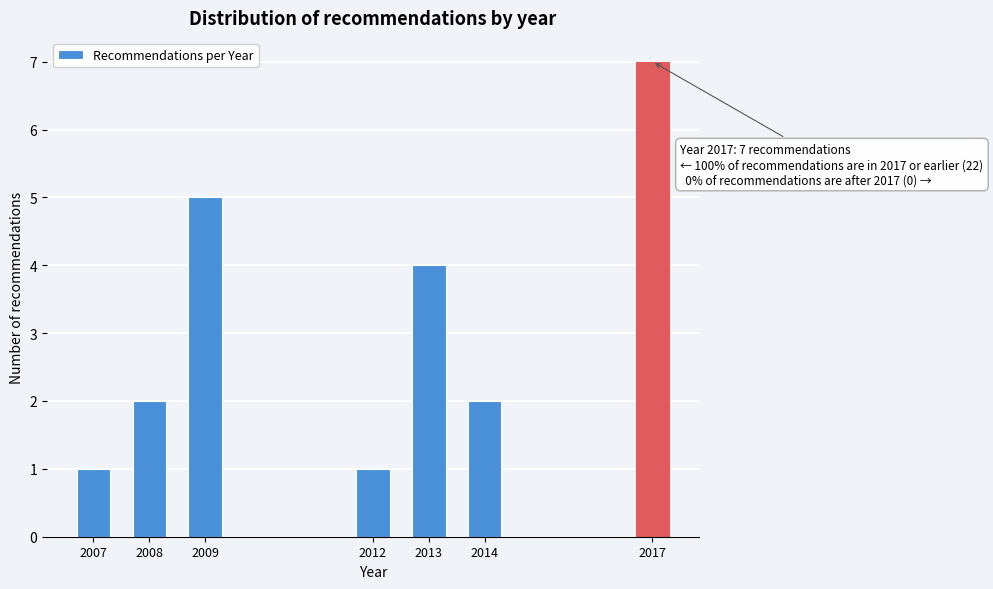

Reading right to left, what are all the values shown in this chart?

2017=7	2014=2	2013=4	2012=1	2009=5	2008=2	2007=1